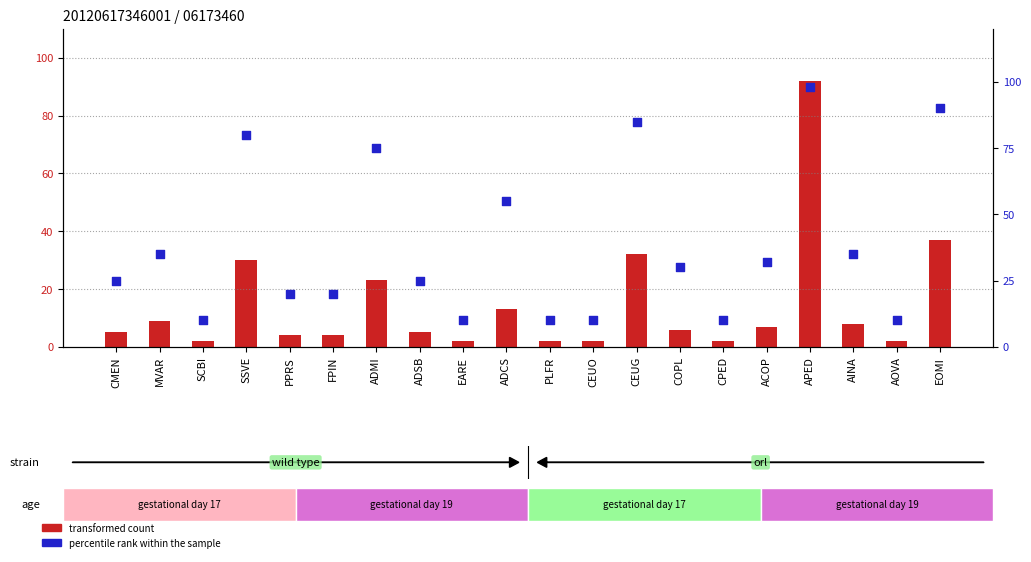

Which series contains the highest Y value?

percentile rank within the sample